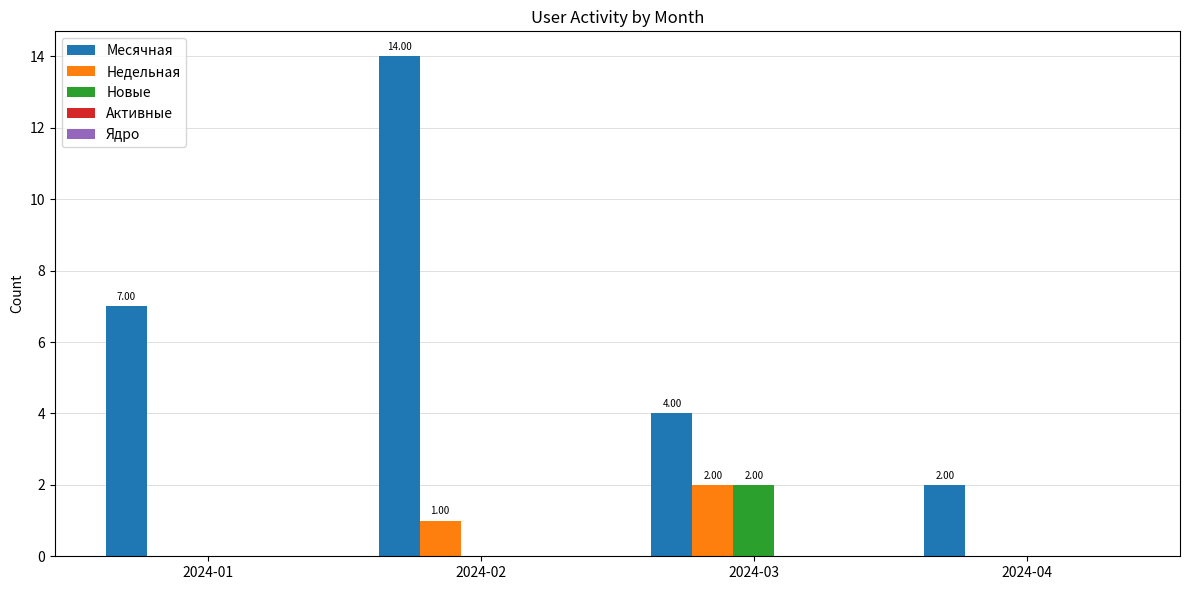

What is the sum of all Недельная values?

3